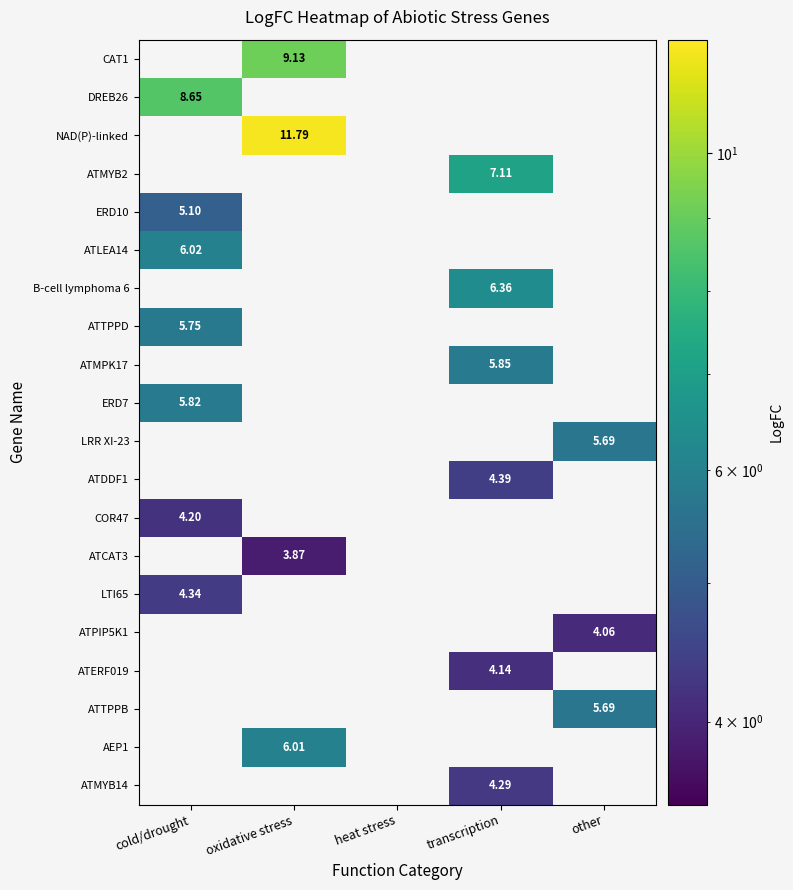

What is the difference between the highest and lowest values at oxidative stress?

7.9